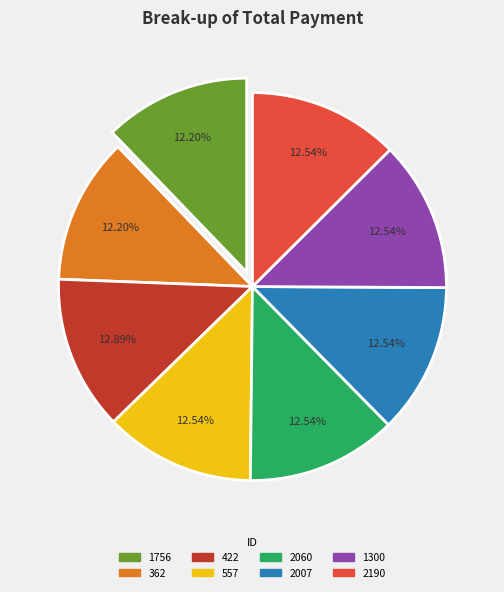

Approximately how many times larger is the value at 362 compared to 2007?

1.0